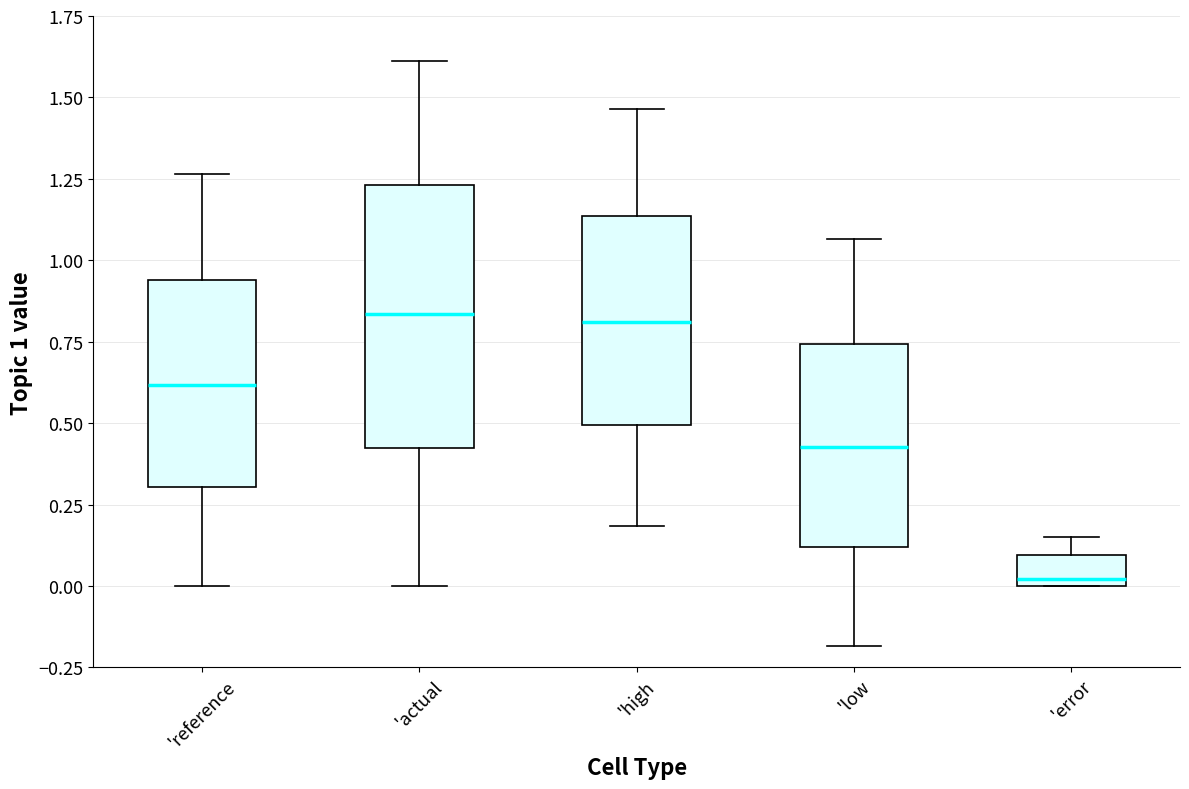

Which box is the tallest, from its lower edge to its upper edge?

'actual